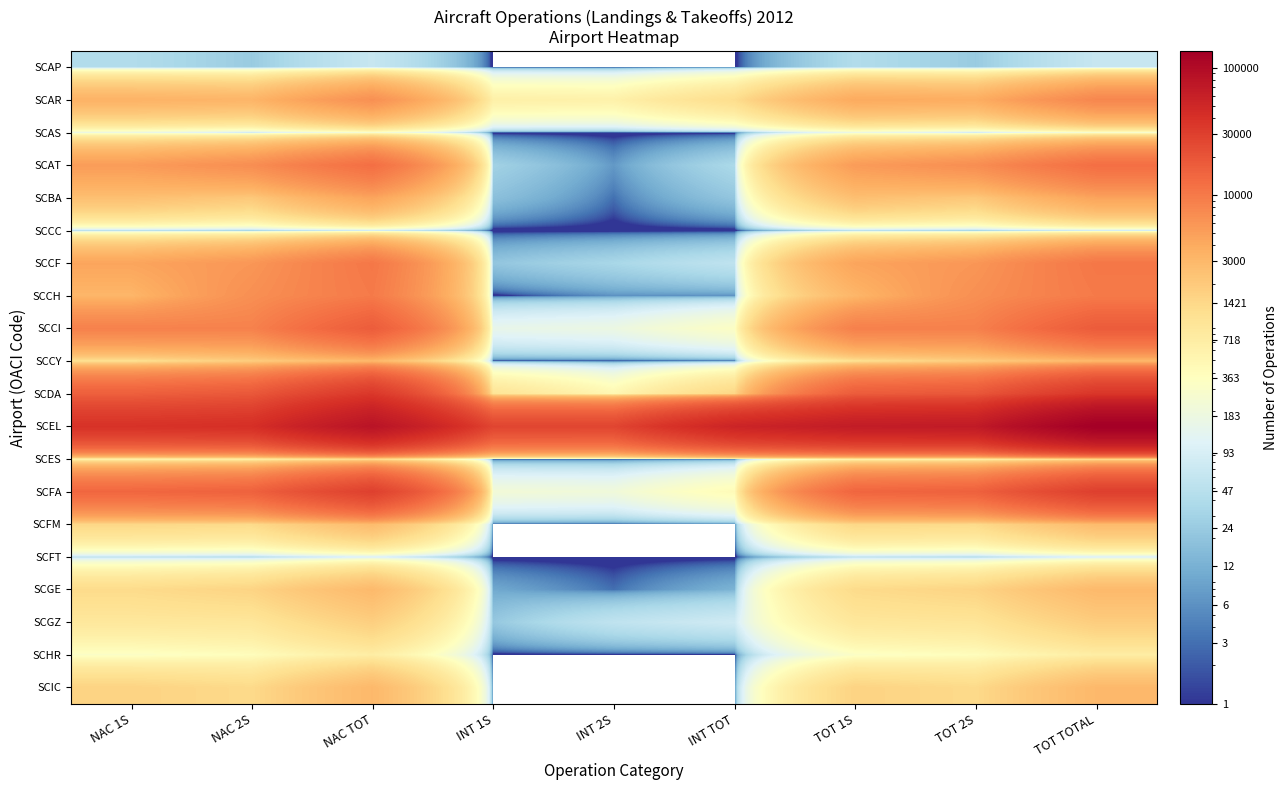

At which category does the chart reach its minimum across all series?

INT 1S